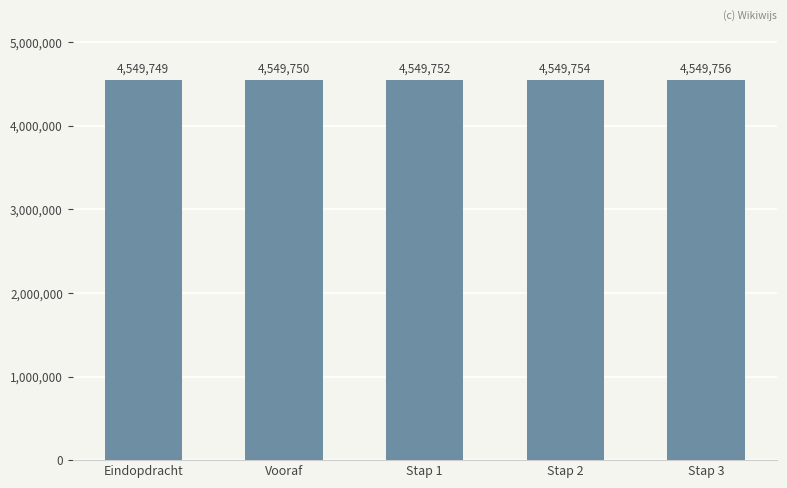

How many bars are there in total?

5